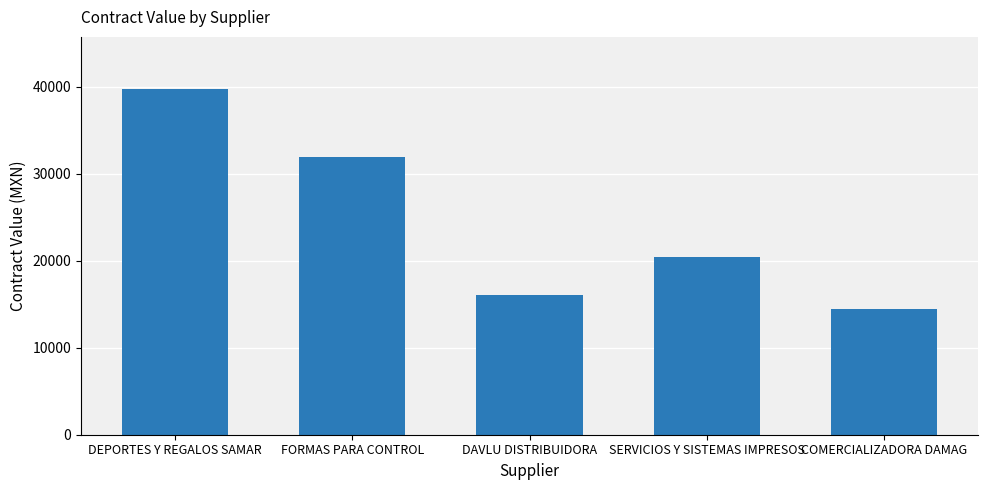

Does the chart contain any negative values?

No